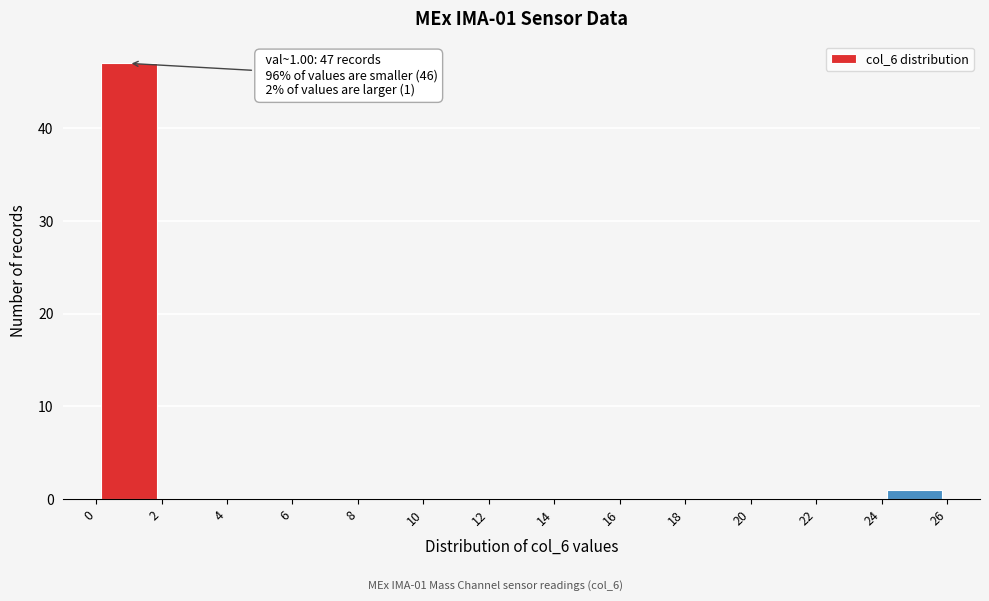

Which range on the x-axis has the tallest bar?

0 to 2